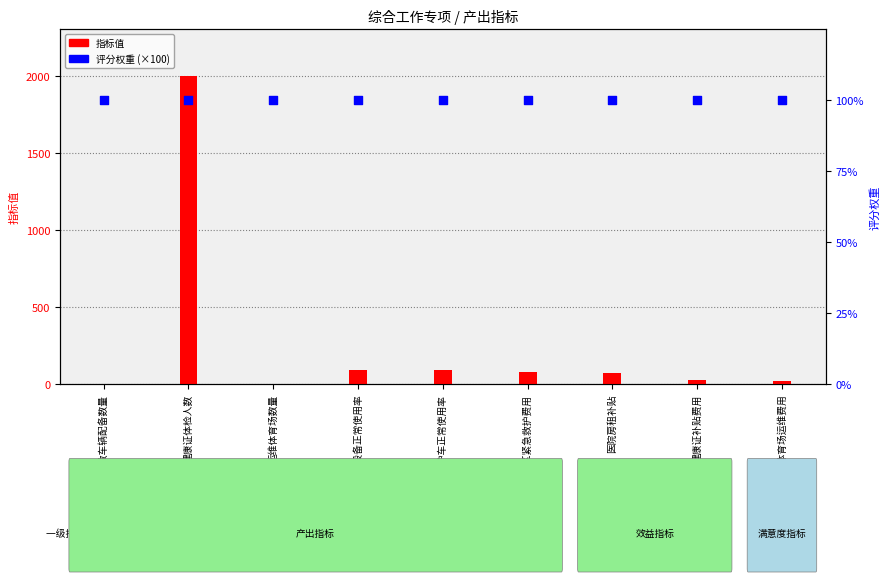

Which series has the largest Y range (max minus min)?

指标值